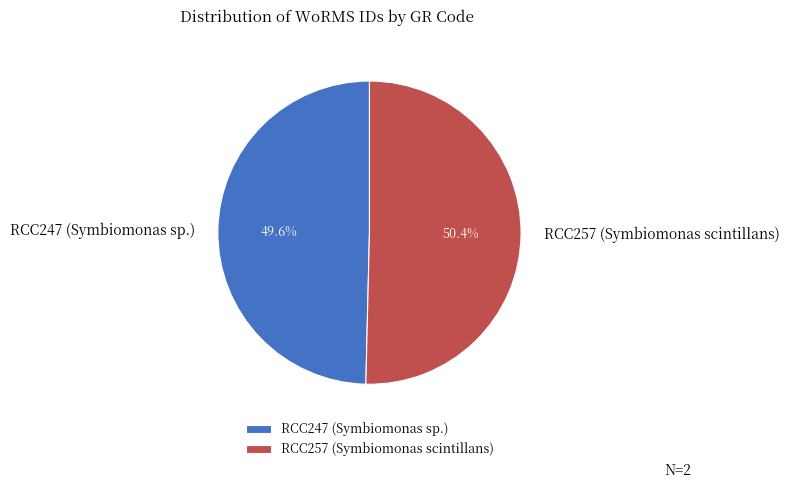

Is RCC247 (Symbiomonas sp.) the majority of the pie?

No